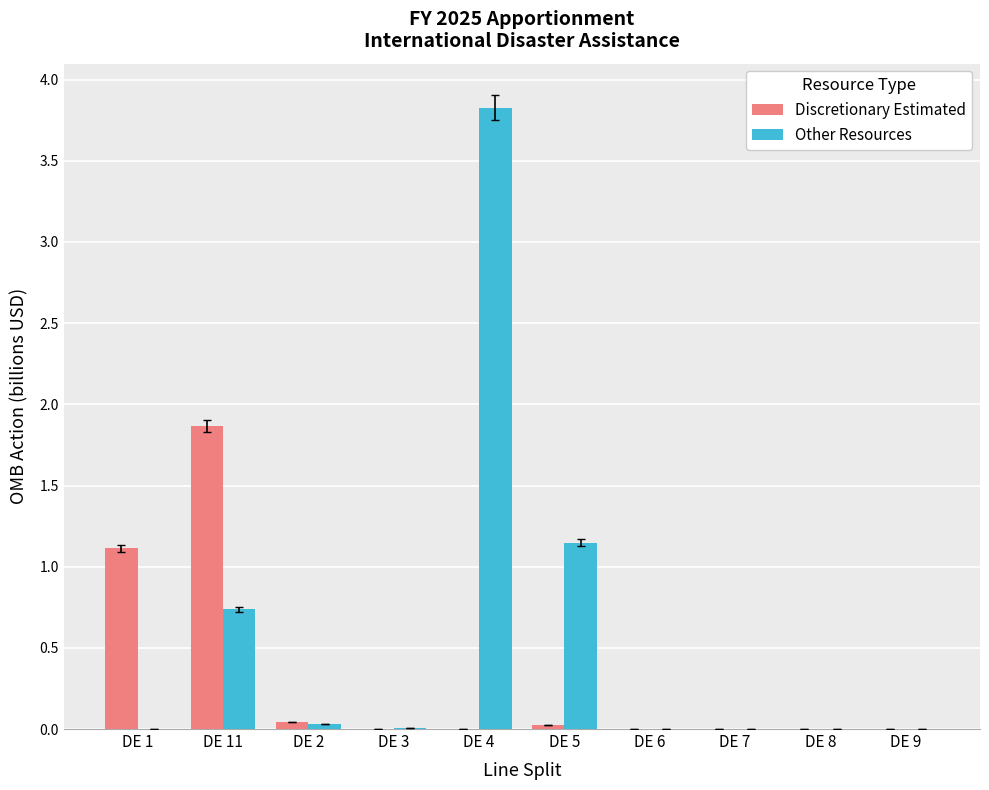

At which label does Other Resources reach its peak?

DE 4